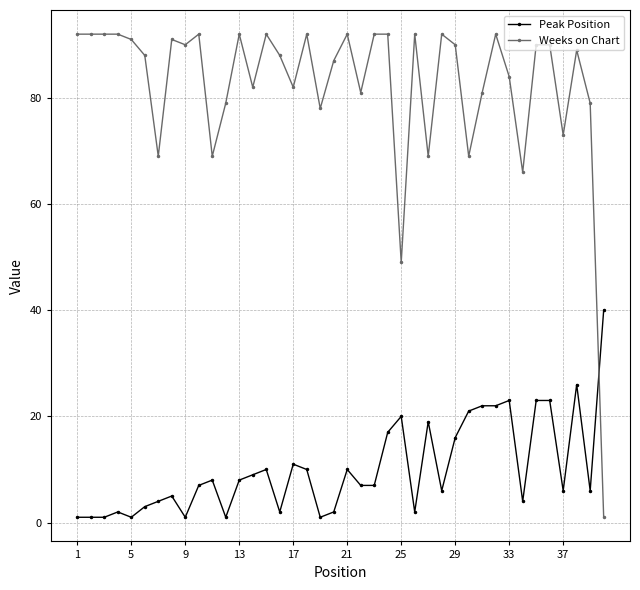

What is the value of the Peak Position point at the 33rd from the left?

23